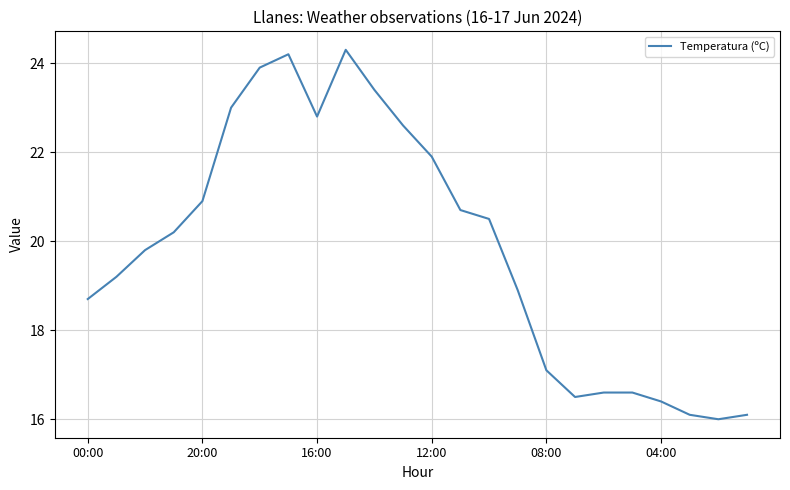

How many interior local valleys (lower than both neighbors) does the data have?

3